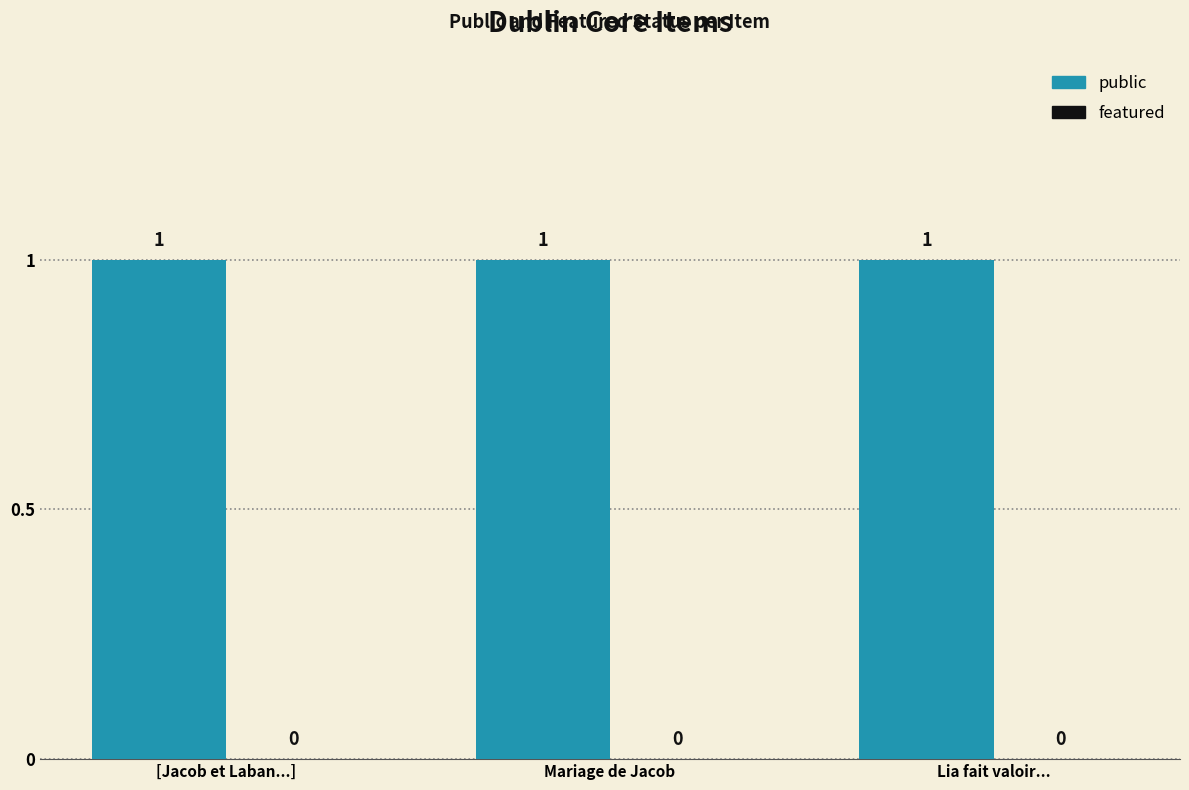

How many distinct data groups are displayed?

2